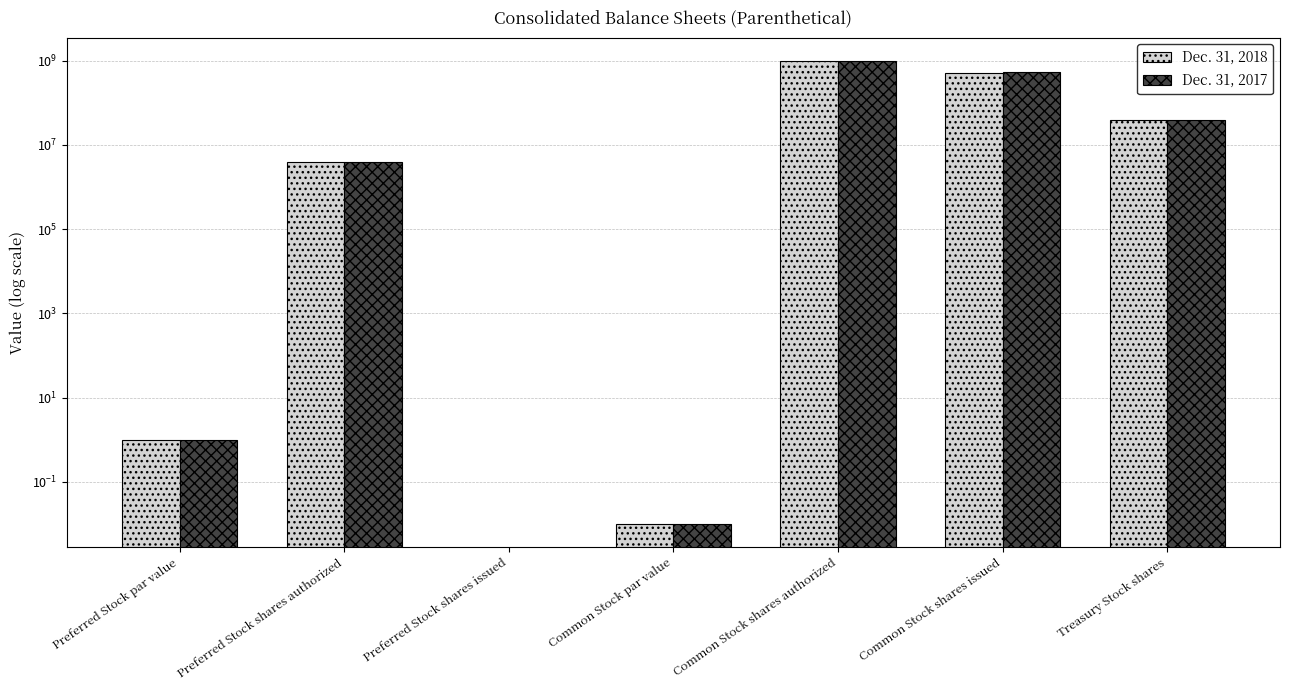

How many distinct data groups are displayed?

2